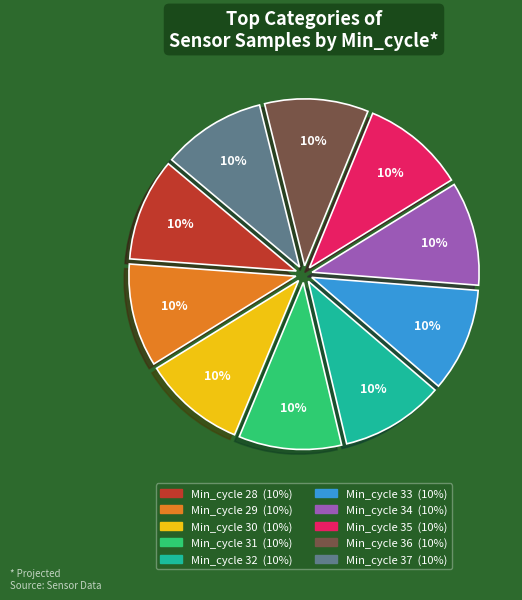

Is there a majority slice in this chart?

No